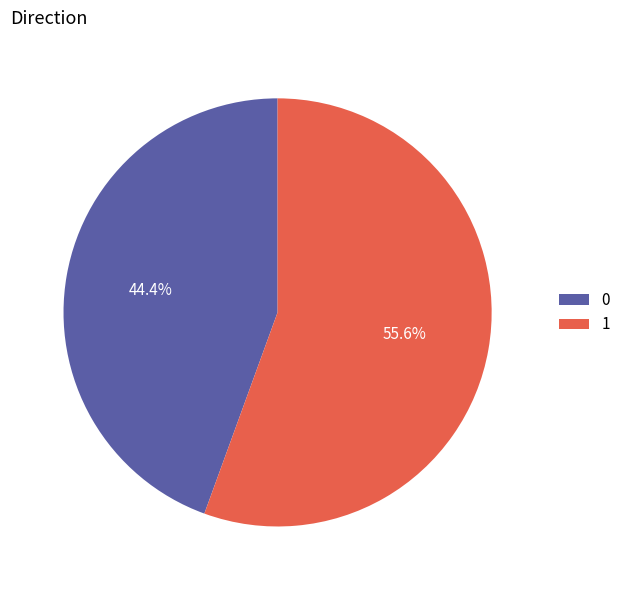

Which slice is the largest?

1